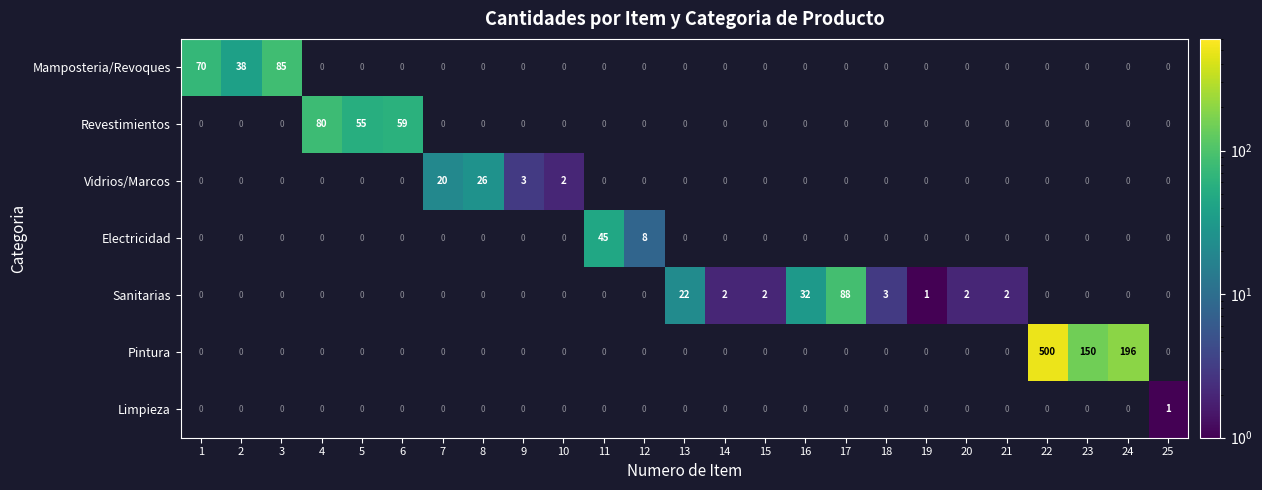

How many data points does each series have?

25